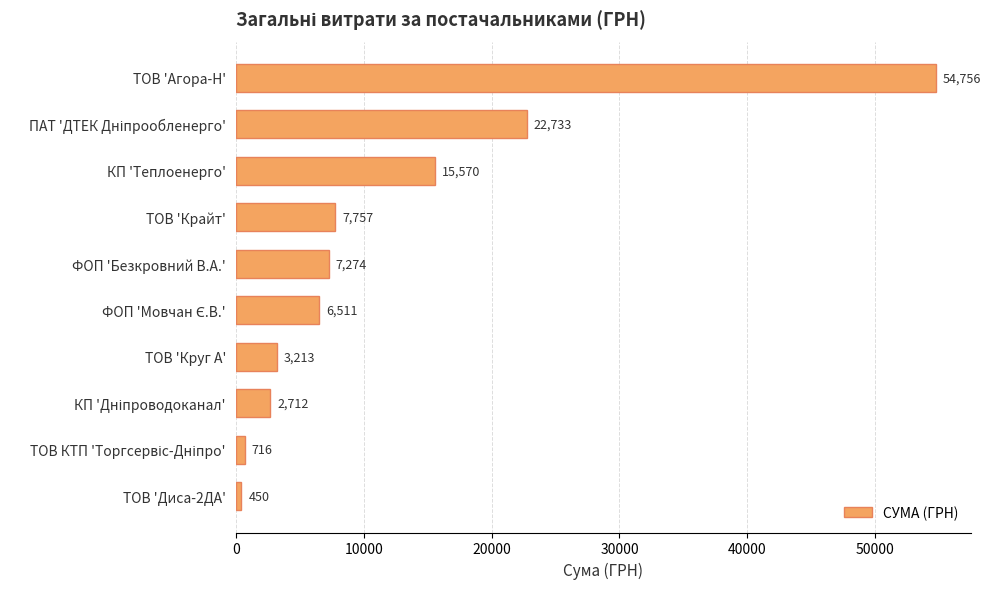

What is the average value?

12169.2